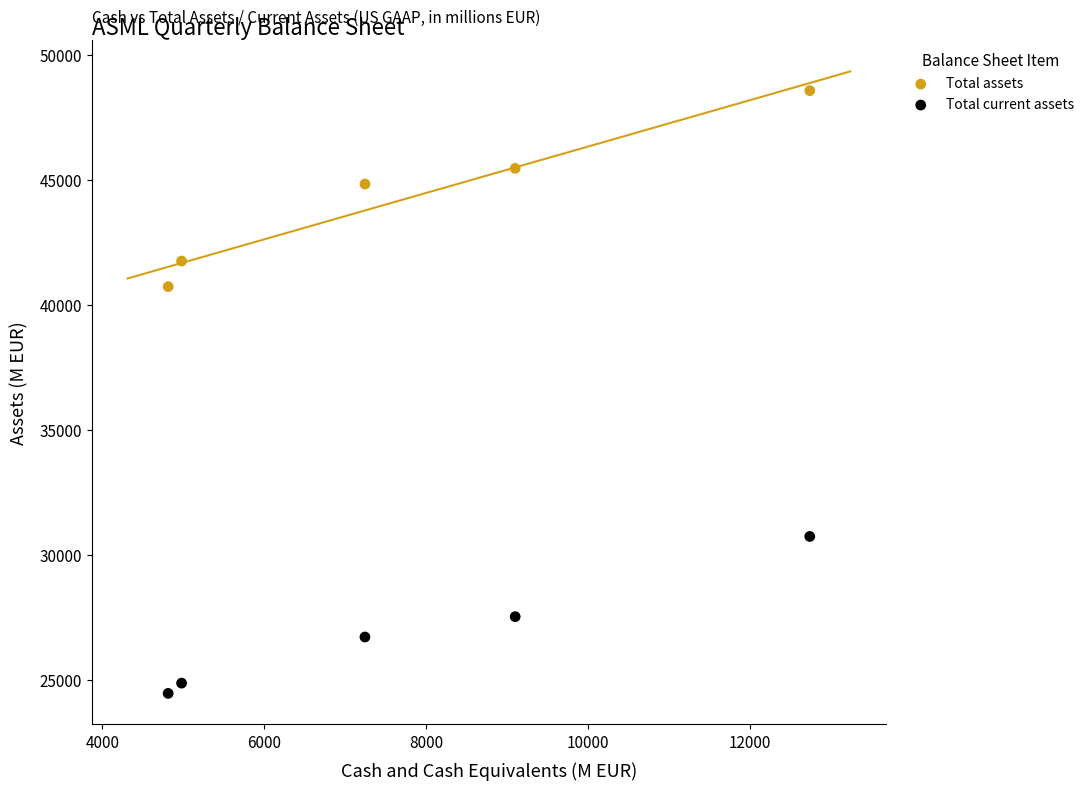

Which series reaches the minimum Y coordinate?

Total current assets